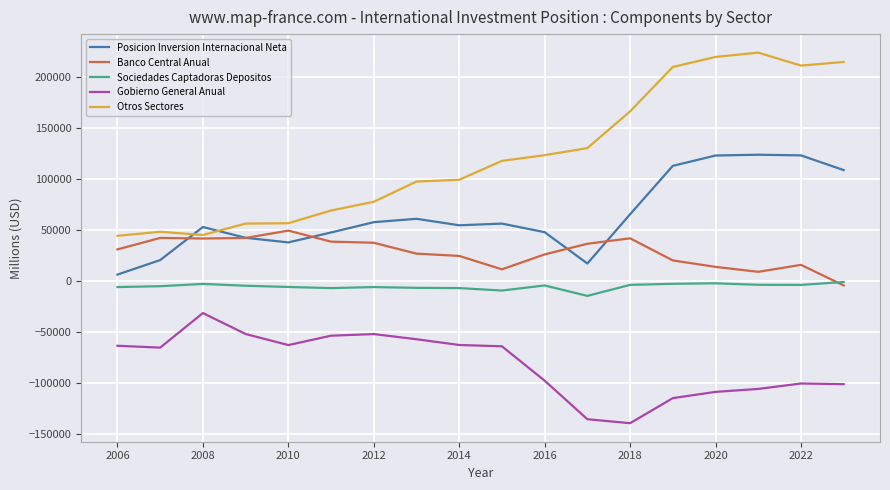

Which series has the largest total across all categories?

Otros Sectores